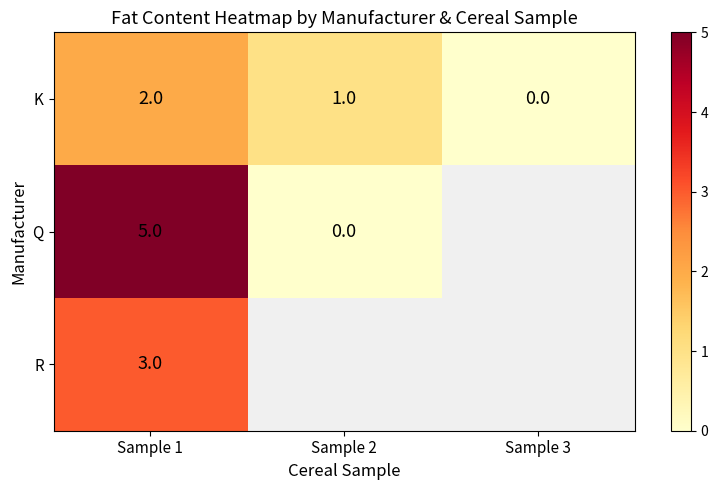

Rank the series at Sample 1 from highest to lowest value.

Q, R, K